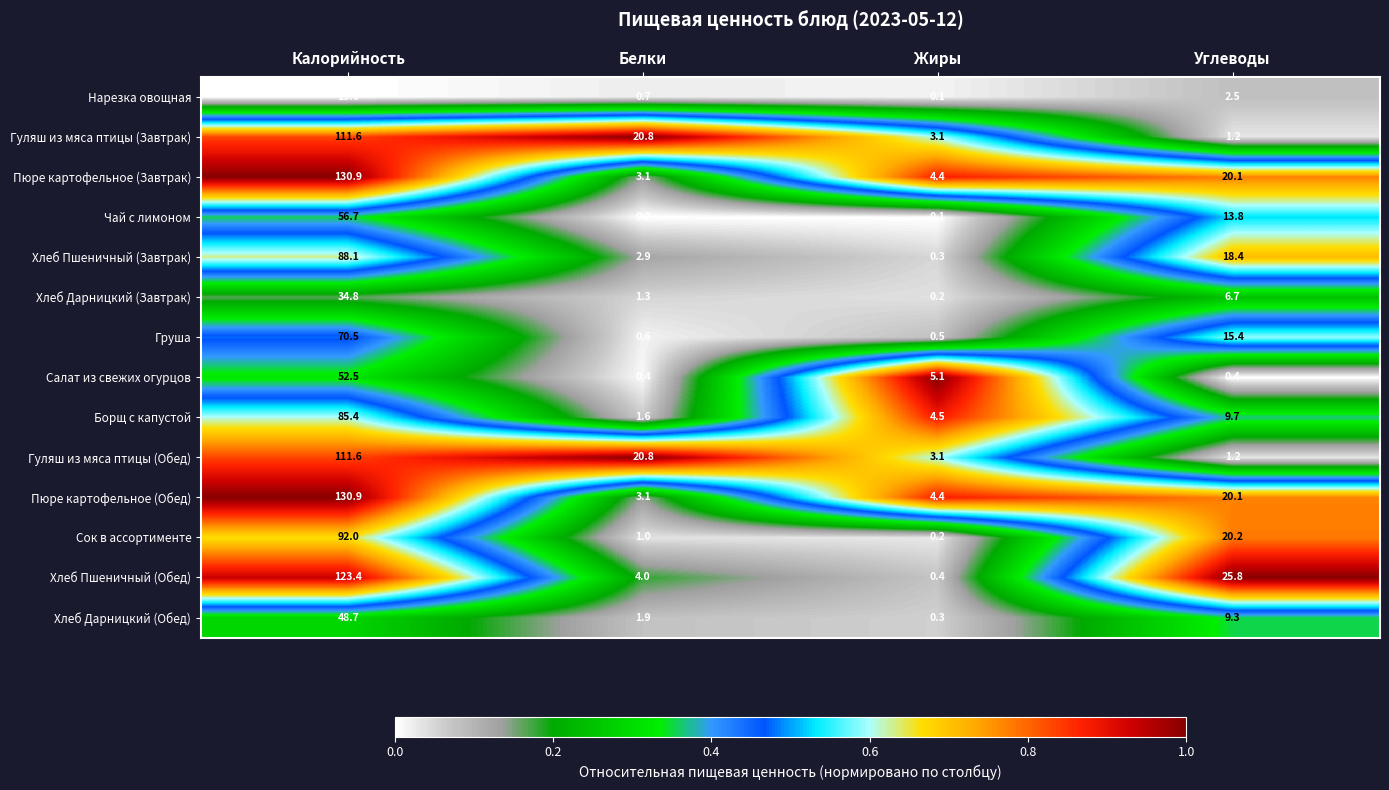

What is the difference between the maximum and minimum values in the Гуляш из мяса птицы (Обед) series?

110.4